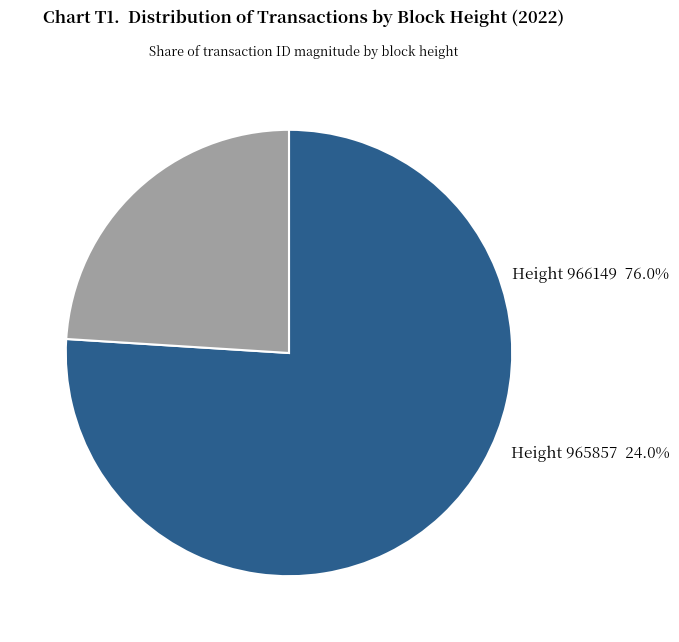

Which category has the biggest portion of the pie?

966149